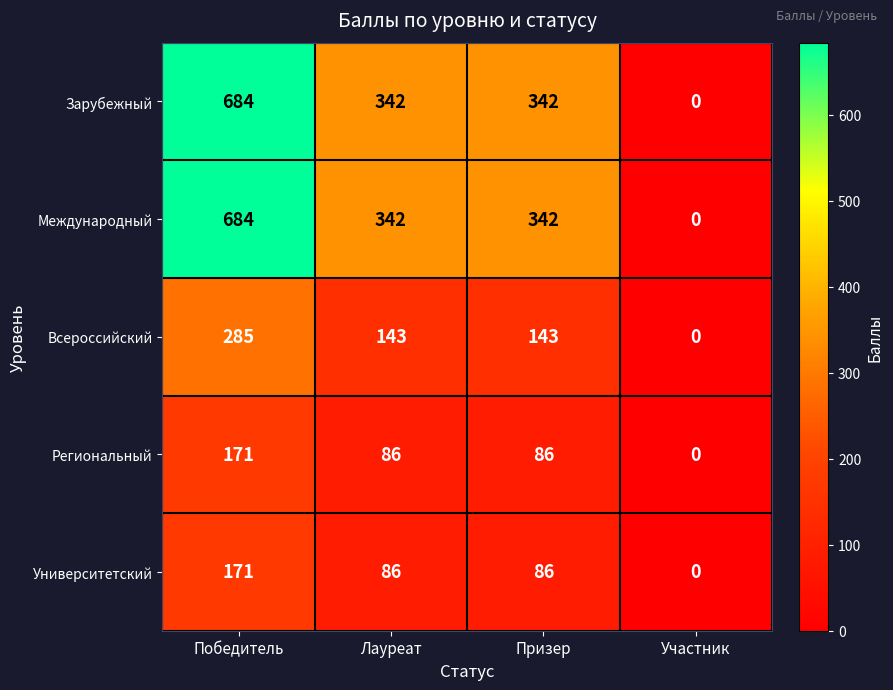

Reading left to right, extract all data points from this chart.

Зарубежный: Победитель=684	Лауреат=342	Призер=342	Участник=0
Международный: Победитель=684	Лауреат=342	Призер=342	Участник=0
Всероссийский: Победитель=285	Лауреат=143	Призер=143	Участник=0
Региональный: Победитель=171	Лауреат=86	Призер=86	Участник=0
Университетский: Победитель=171	Лауреат=86	Призер=86	Участник=0